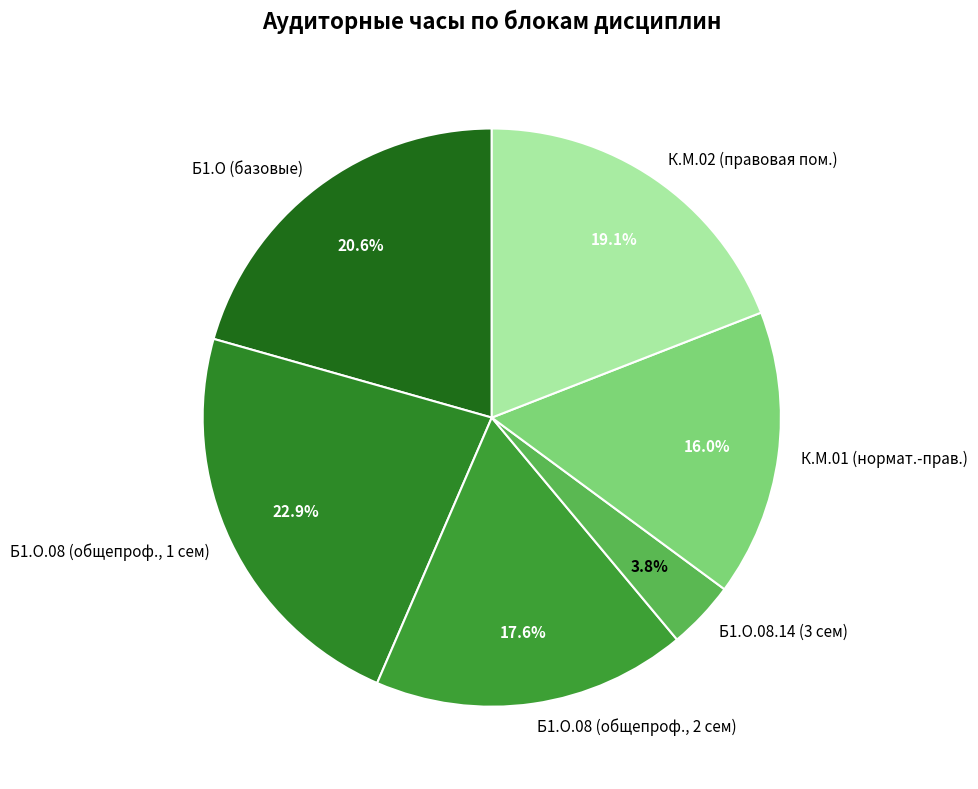

Between Б1.О.08 (общепроф., 1 сем) and Б1.О (базовые), which is larger?

Б1.О.08 (общепроф., 1 сем)